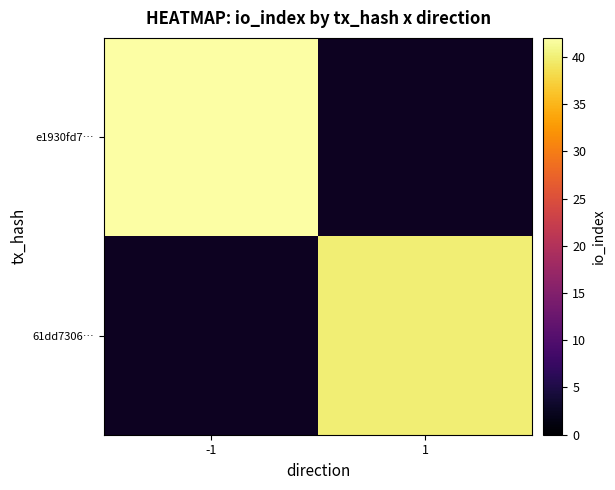

How many positive values does the e1930fd7… series have?

1